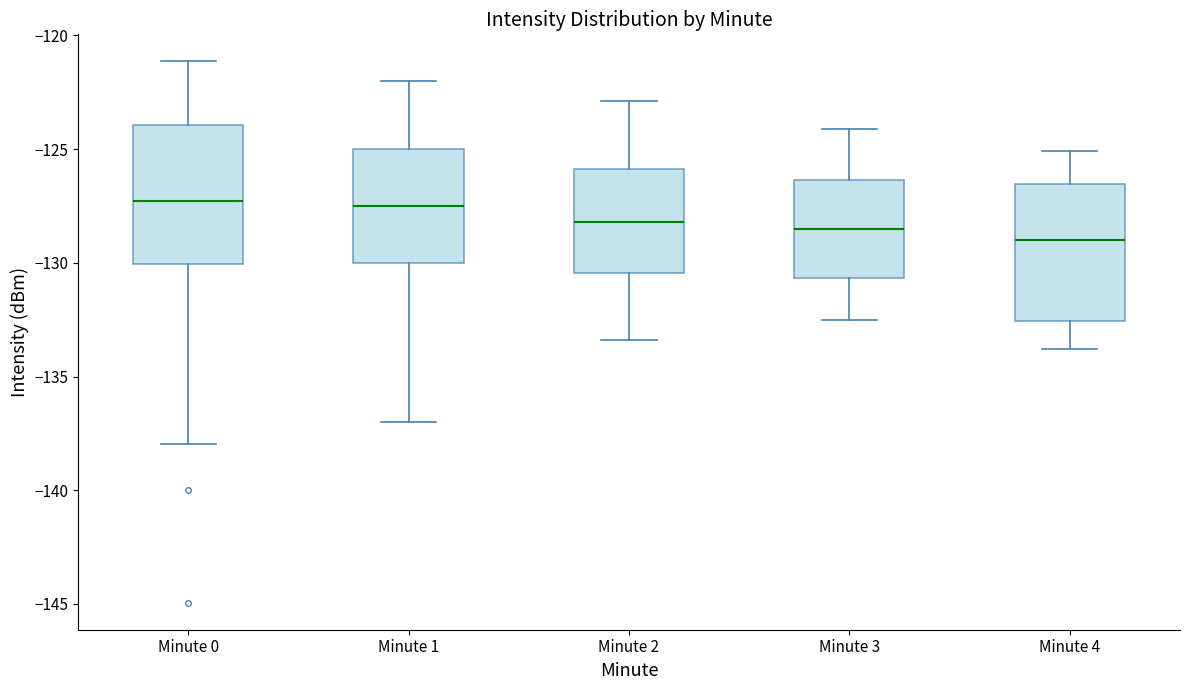

Where does the median line of the box for Minute 3 sit on the y-axis? The values are not printed on the chart, so give them approximately, as read against the axis.

-128.5